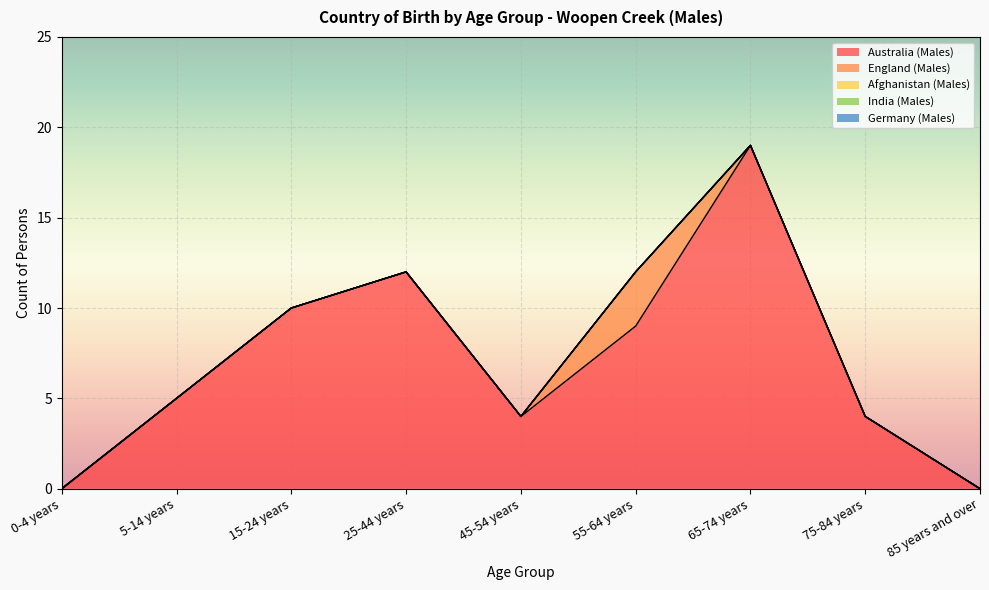

What is the spread (max minus min) of values at 55-64 years?

9